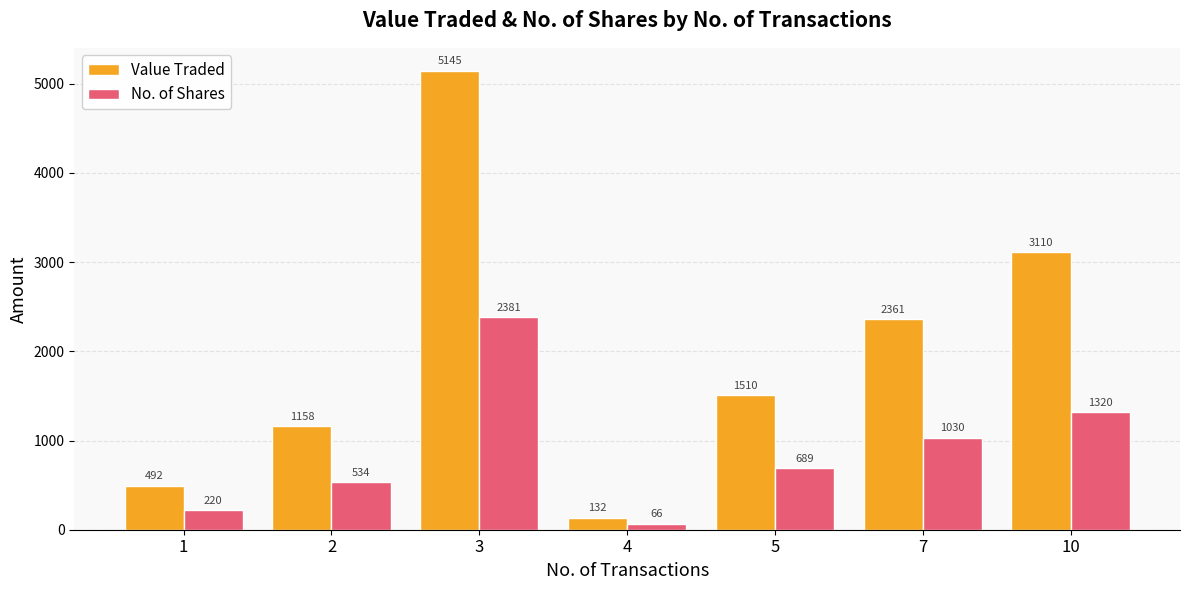

What is the value of the No. of Shares bar at the 7th from the left?

1320